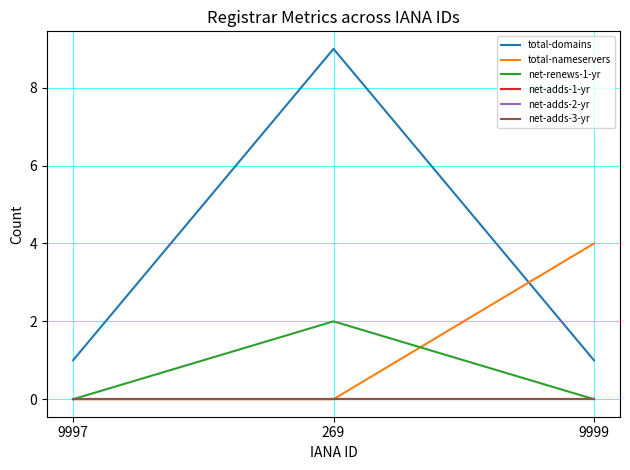

Is it true that total-nameservers equals 4 at 9999?

True